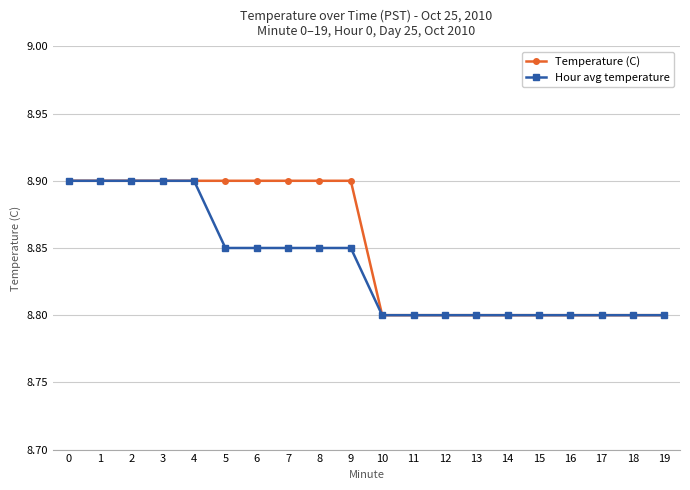

Count the Hour avg temperature values in the range 8 to 9.

20